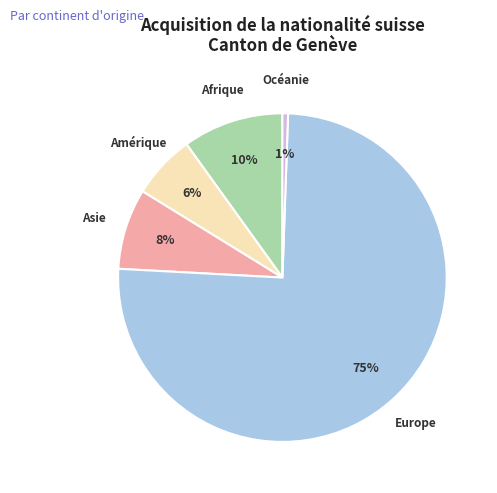

Is it true that Océanie is 1% of the pie?

True